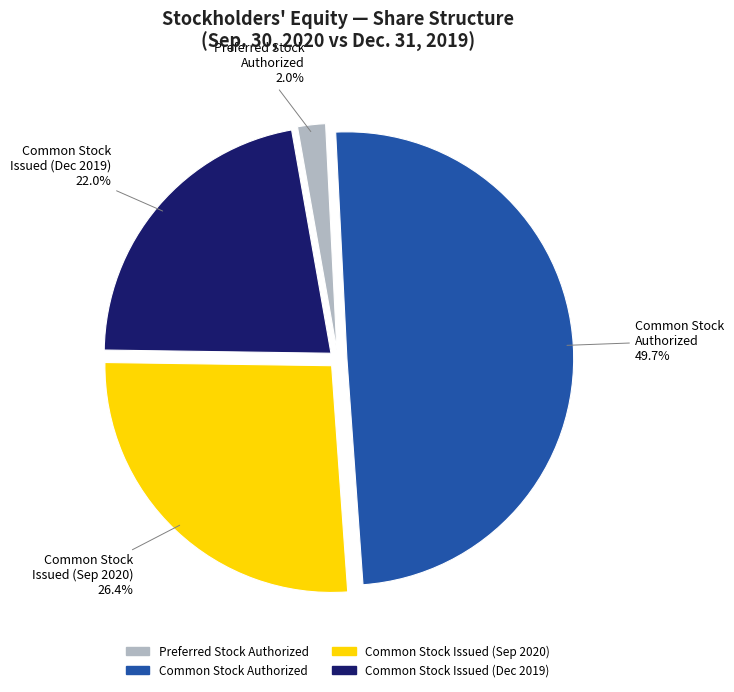

Does any single category account for the majority?

No